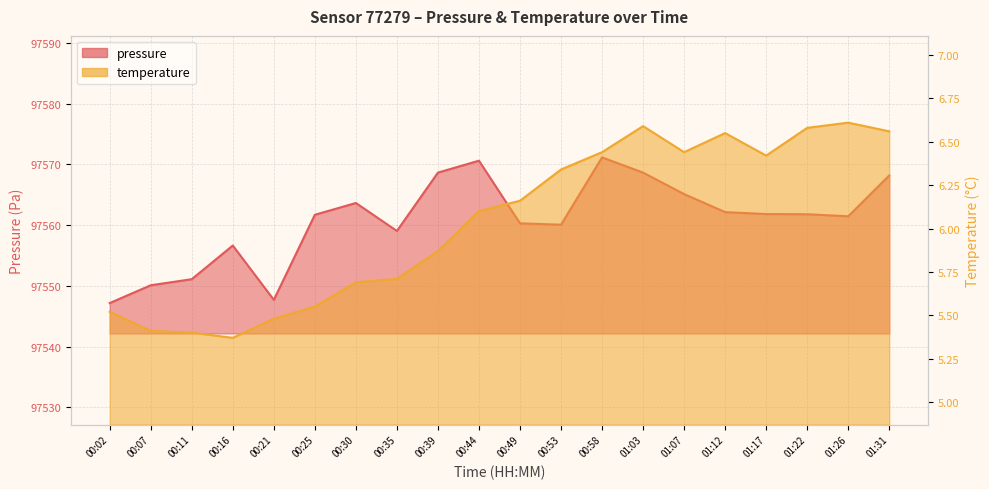

Does the chart display data point markers on the line(s)?

No